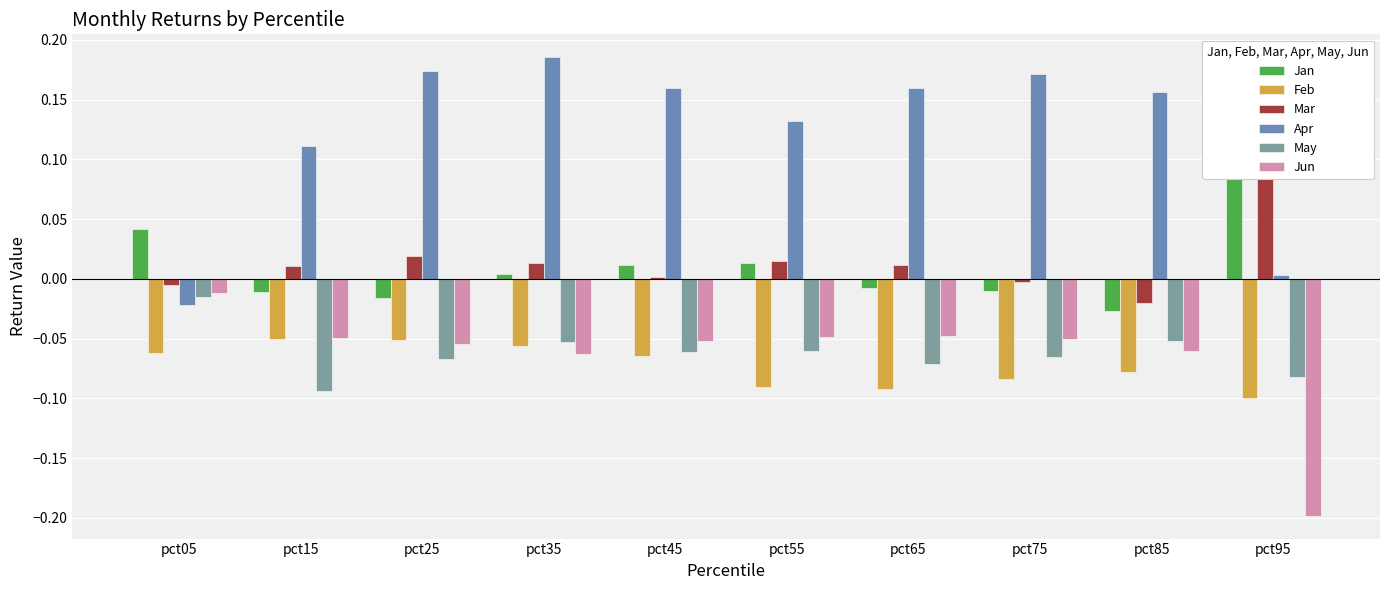

True or false: Mar has a value of 0.0 at pct55.

True